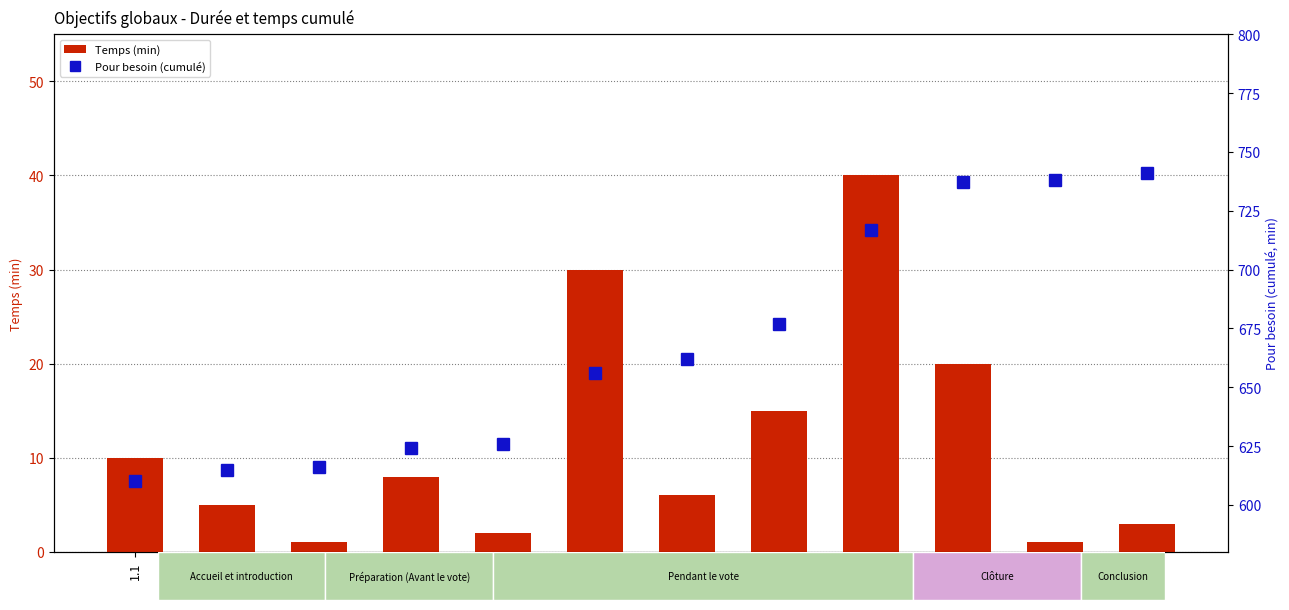

How many distinct data groups are displayed?

2